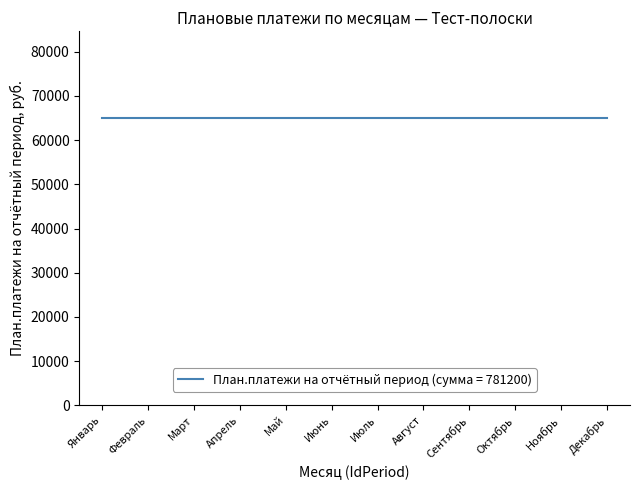

True or false: Кол-во на отчётный период has a value of 418 at Май.

False